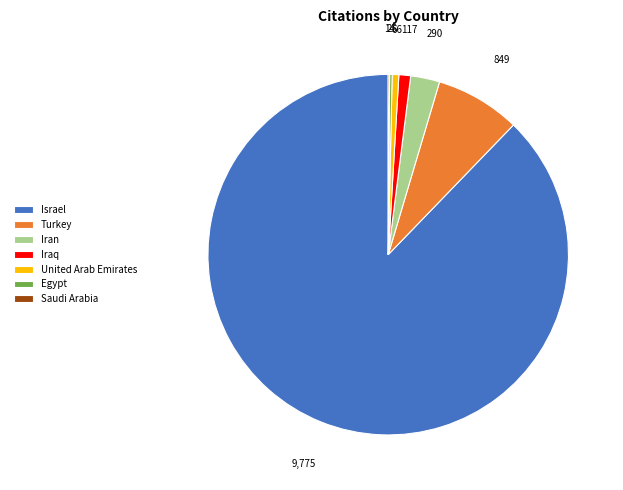

Combined, do Israel and Iraq account for over 50%?

Yes